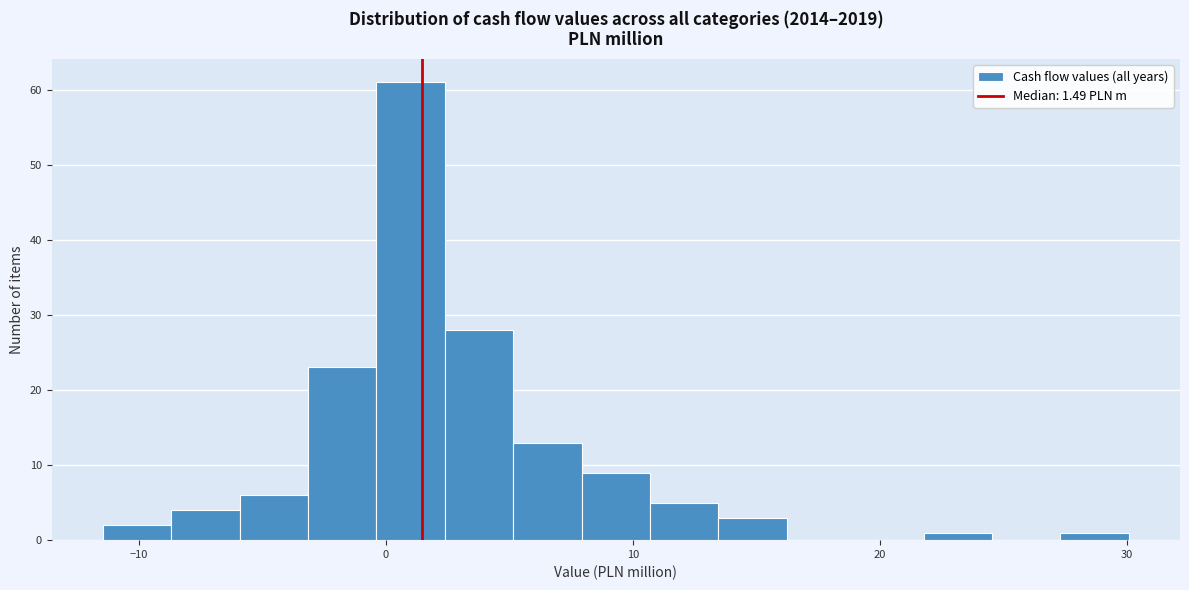

Around what value on the x-axis is the tallest bar? Give the approximate position of its centre, as read against the axis.

1